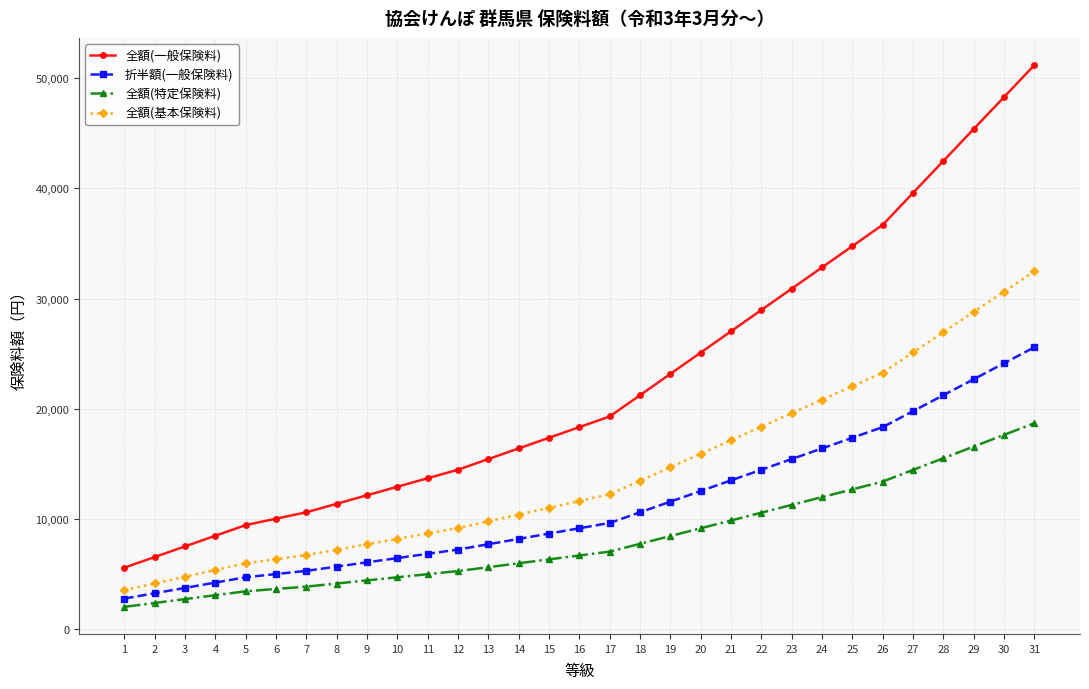

What is the difference between the 全額(基本保険料) values at 3 and 2?

613.0